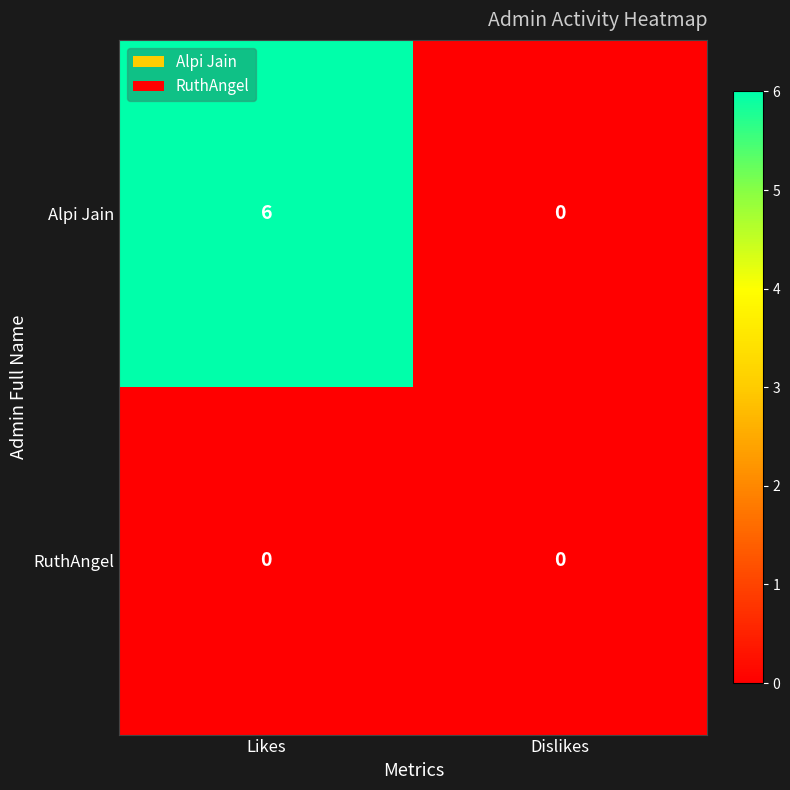

Is it true that RuthAngel equals 0 at Likes?

True